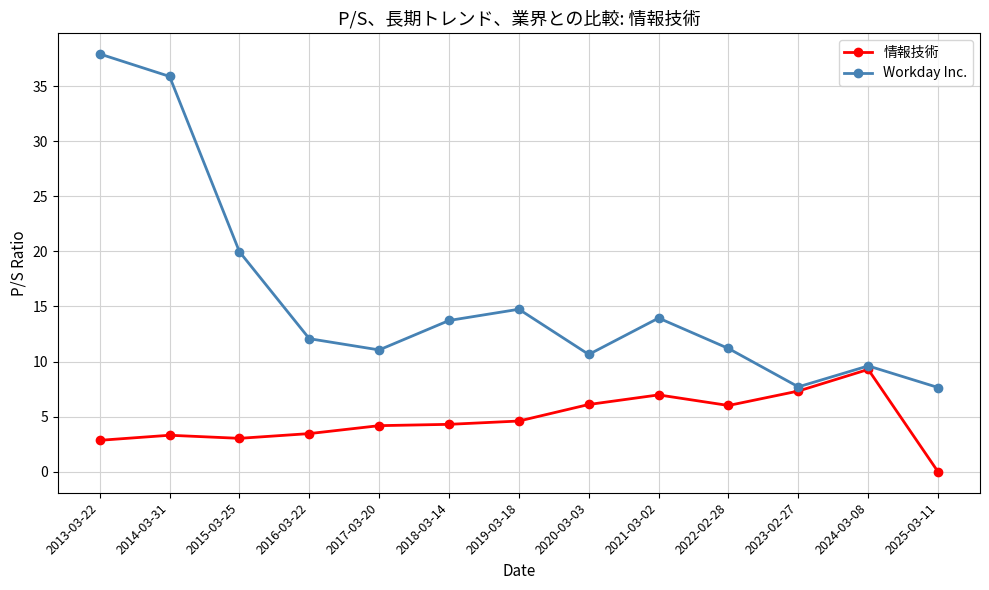

What is the value of the Workday Inc. point at the 5th from the left?

11.1